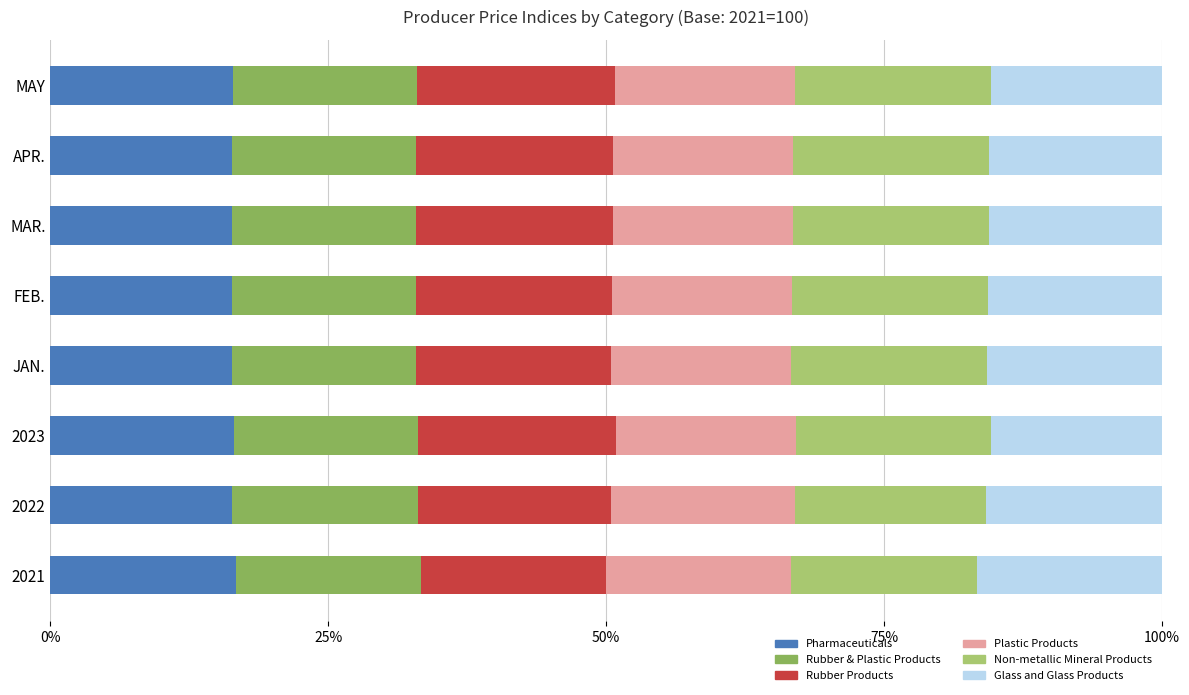

What is the sum of the Pharmaceuticals values at 2022 and 2023?

32.8